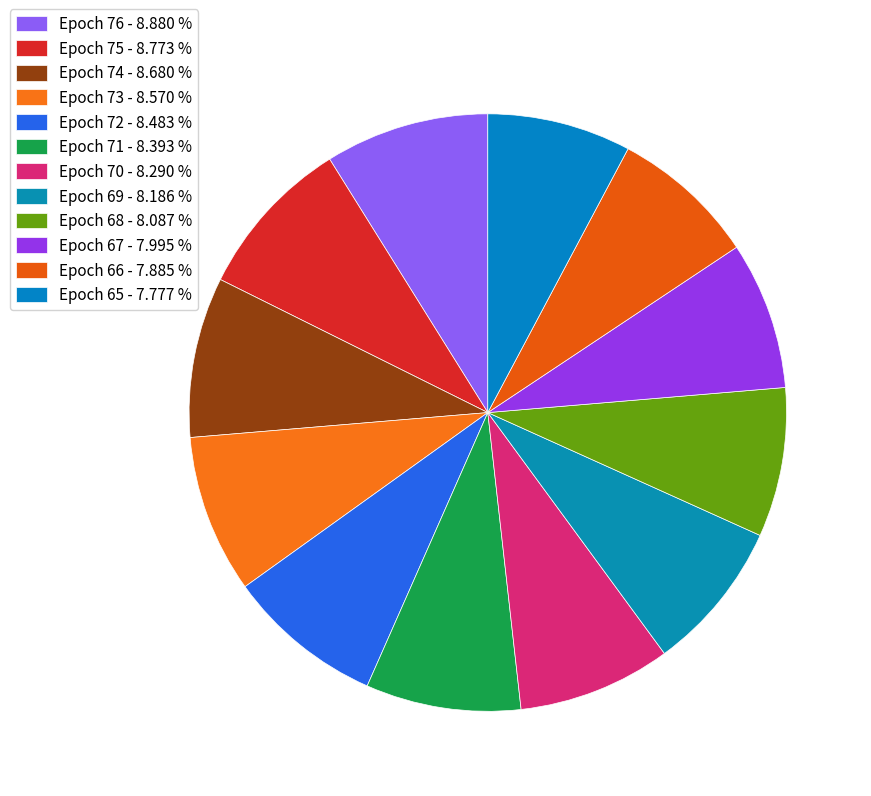

Count the number of slices in the pie.

12